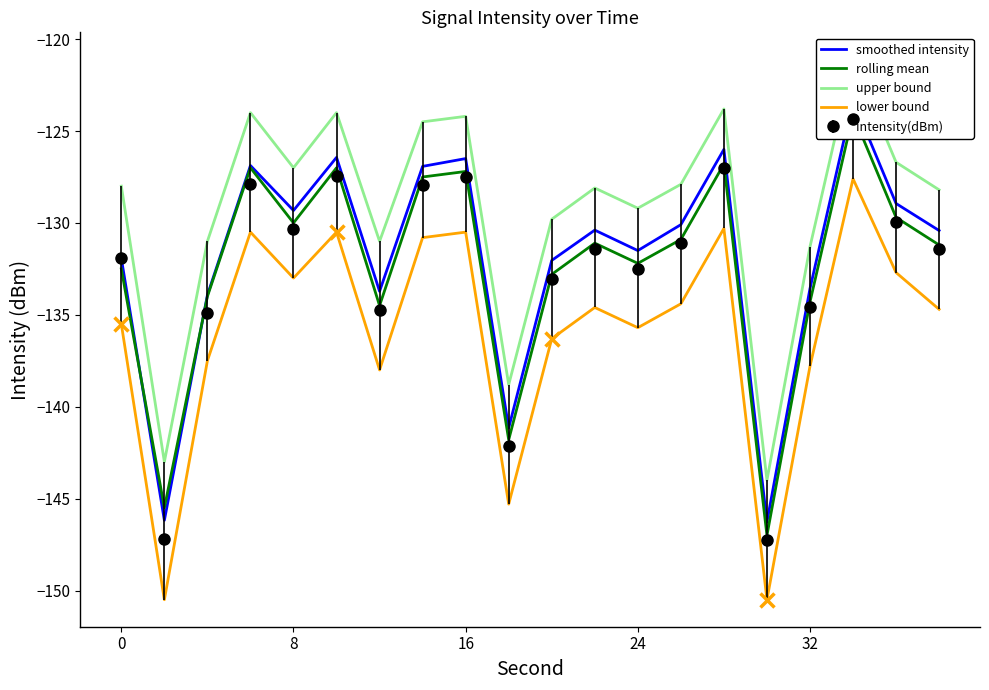

How many lines are shown in the chart?

4